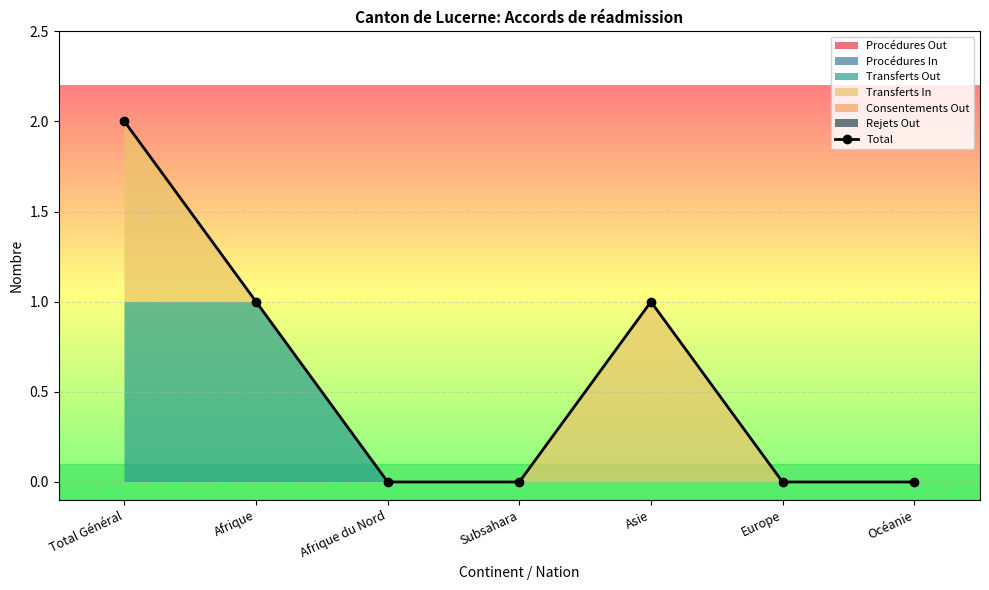

Reading left to right, transcribe all the data shown in this chart.

Total Général=2	Afrique=1	Afrique du Nord=0	Subsahara=0	Asie=1	Europe=0	Océanie=0